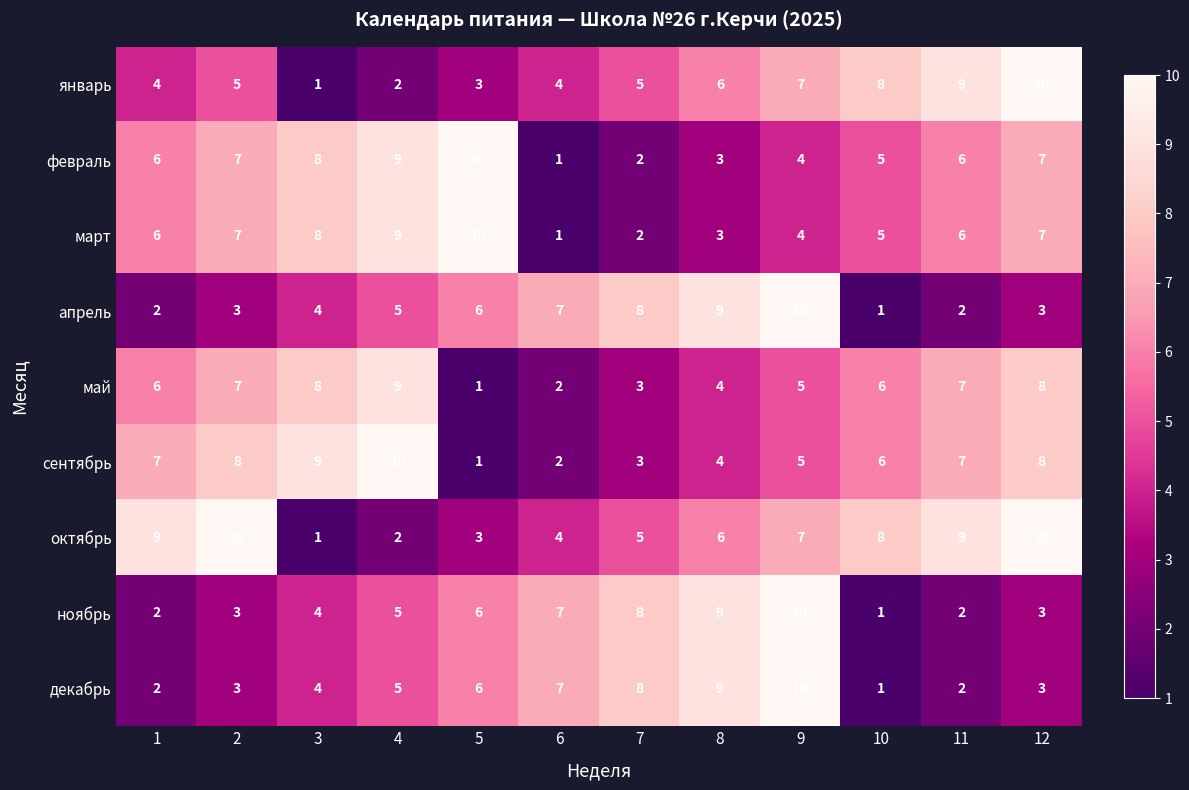

What is the total value across all series at 7?

44